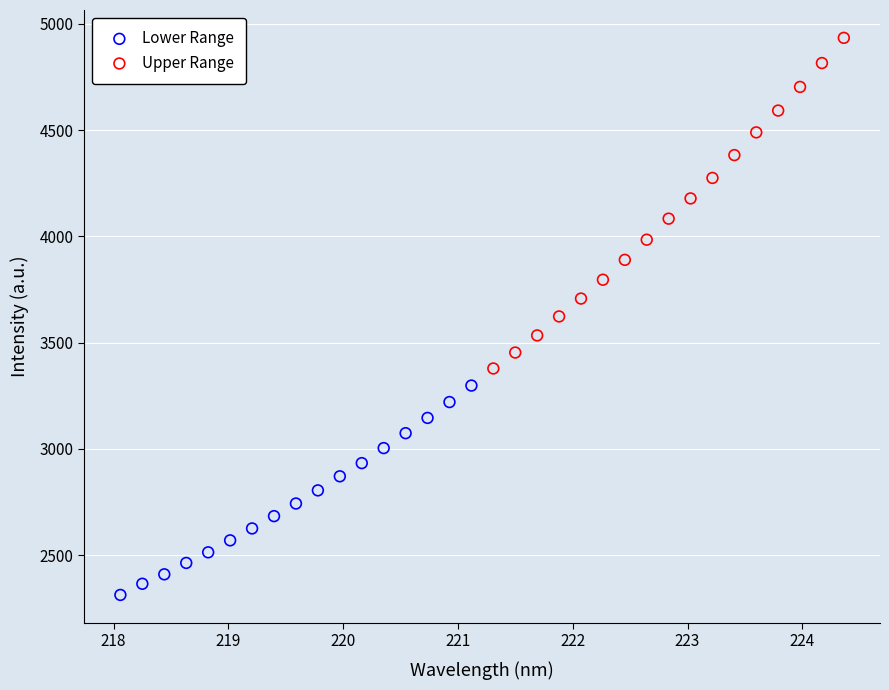

Which series contains the highest Y value?

Upper Range